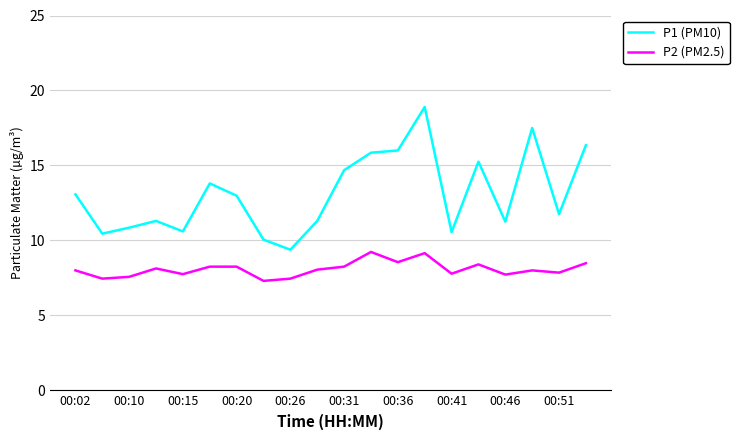

True or false: P2 (PM2.5) and P1 (PM10) cross at least once.

False